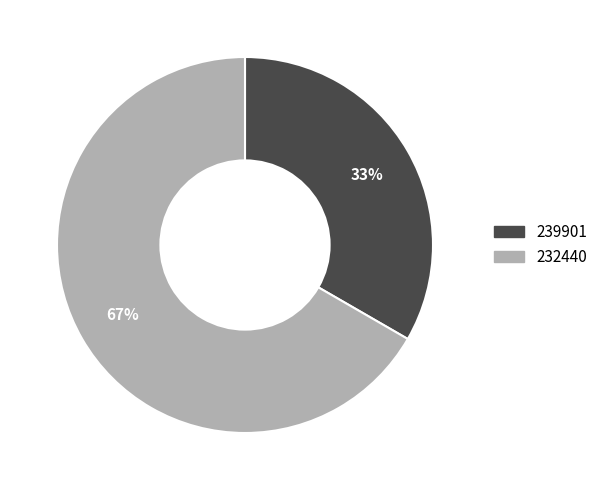

Which slice represents more than half of the pie?

232440